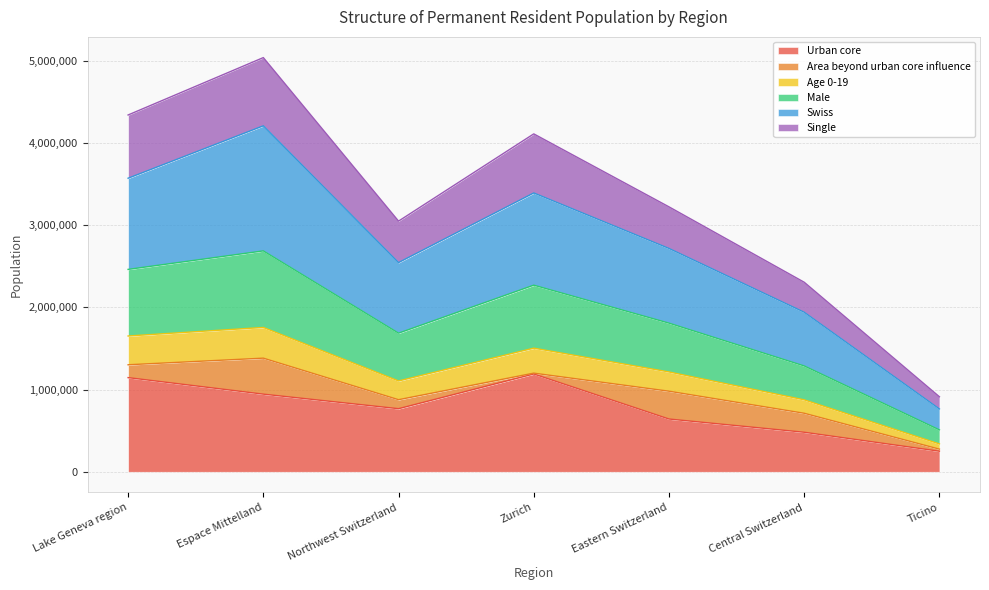

The value of Urban core at Lake Geneva region is 1548566. True or false?

False